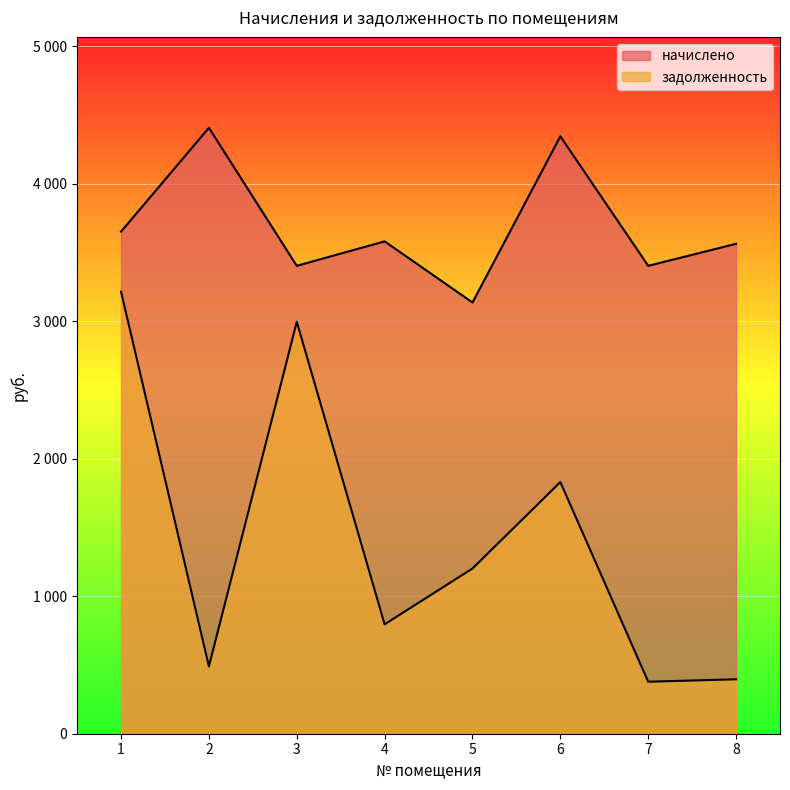

What is the highest value of the начислено series?

4405.9